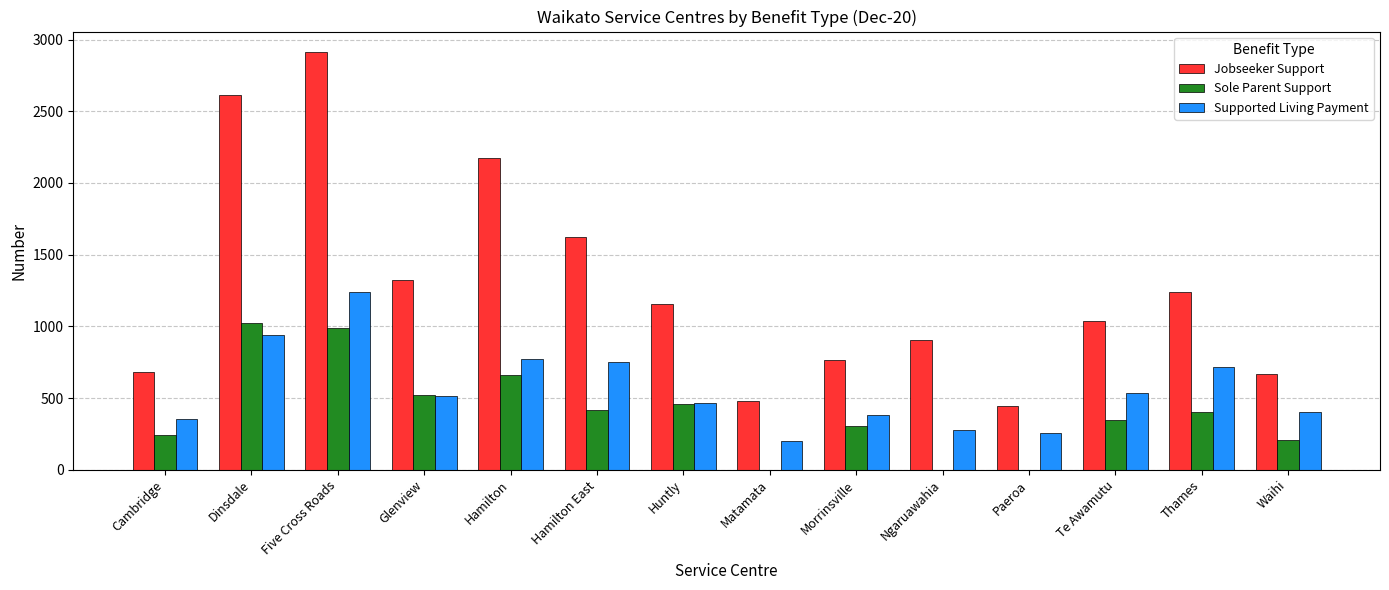

What is the sum of all Jobseeker Support values?

18025